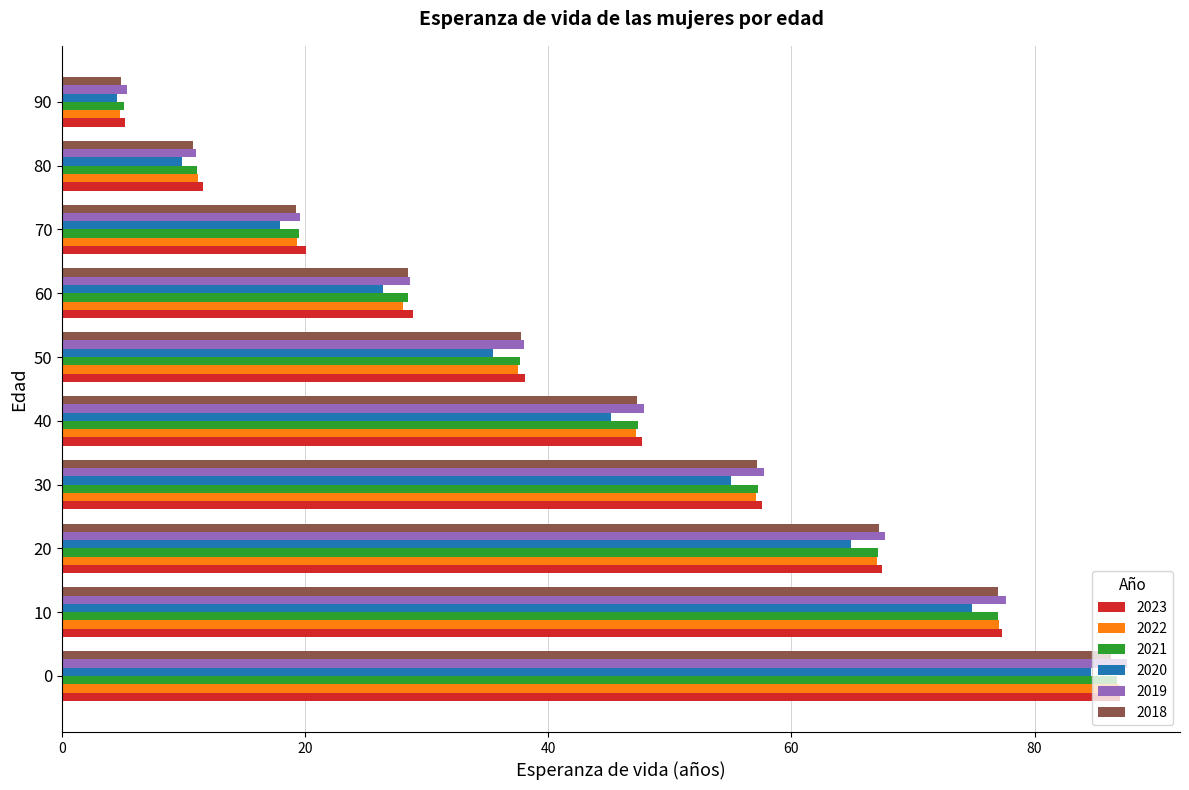

Rank the categories by 2018 value from lowest to highest.

90, 80, 70, 60, 50, 40, 30, 20, 10, 0